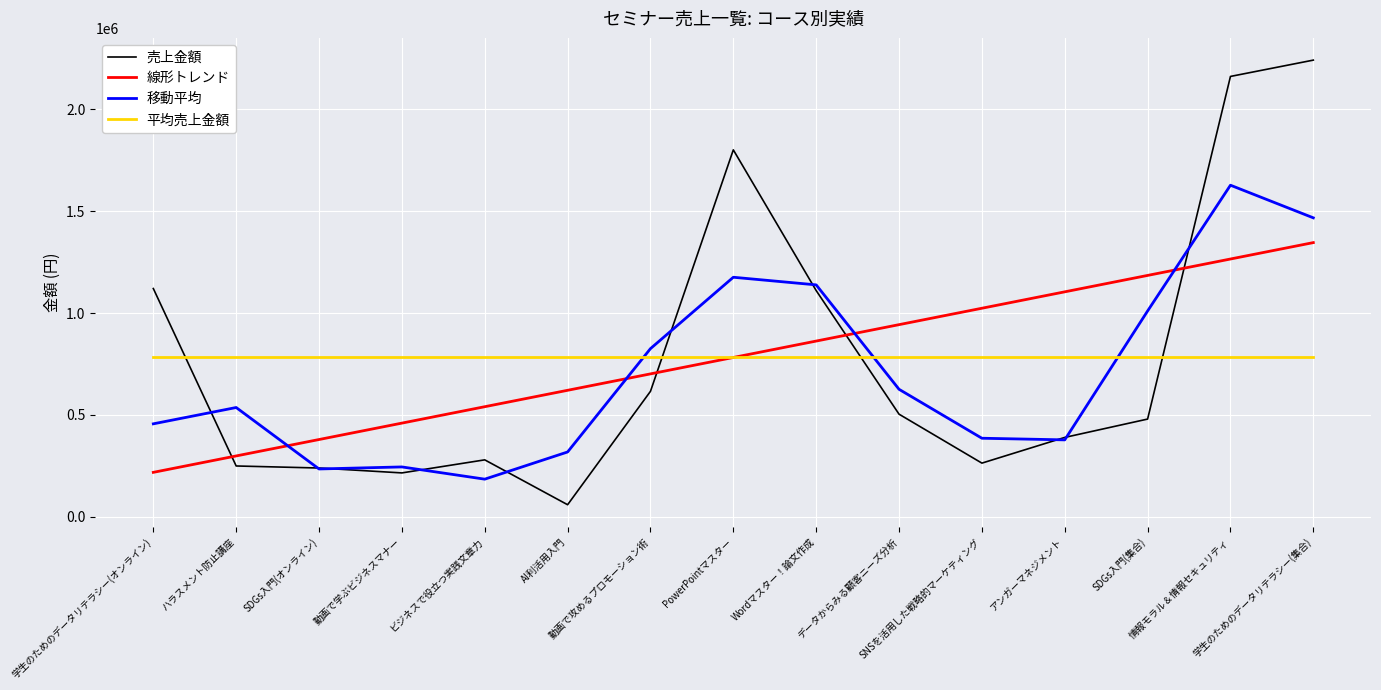

The 線形トレンド series shows 314675.1 at データからみる顧客ニーズ分析. True or false?

False